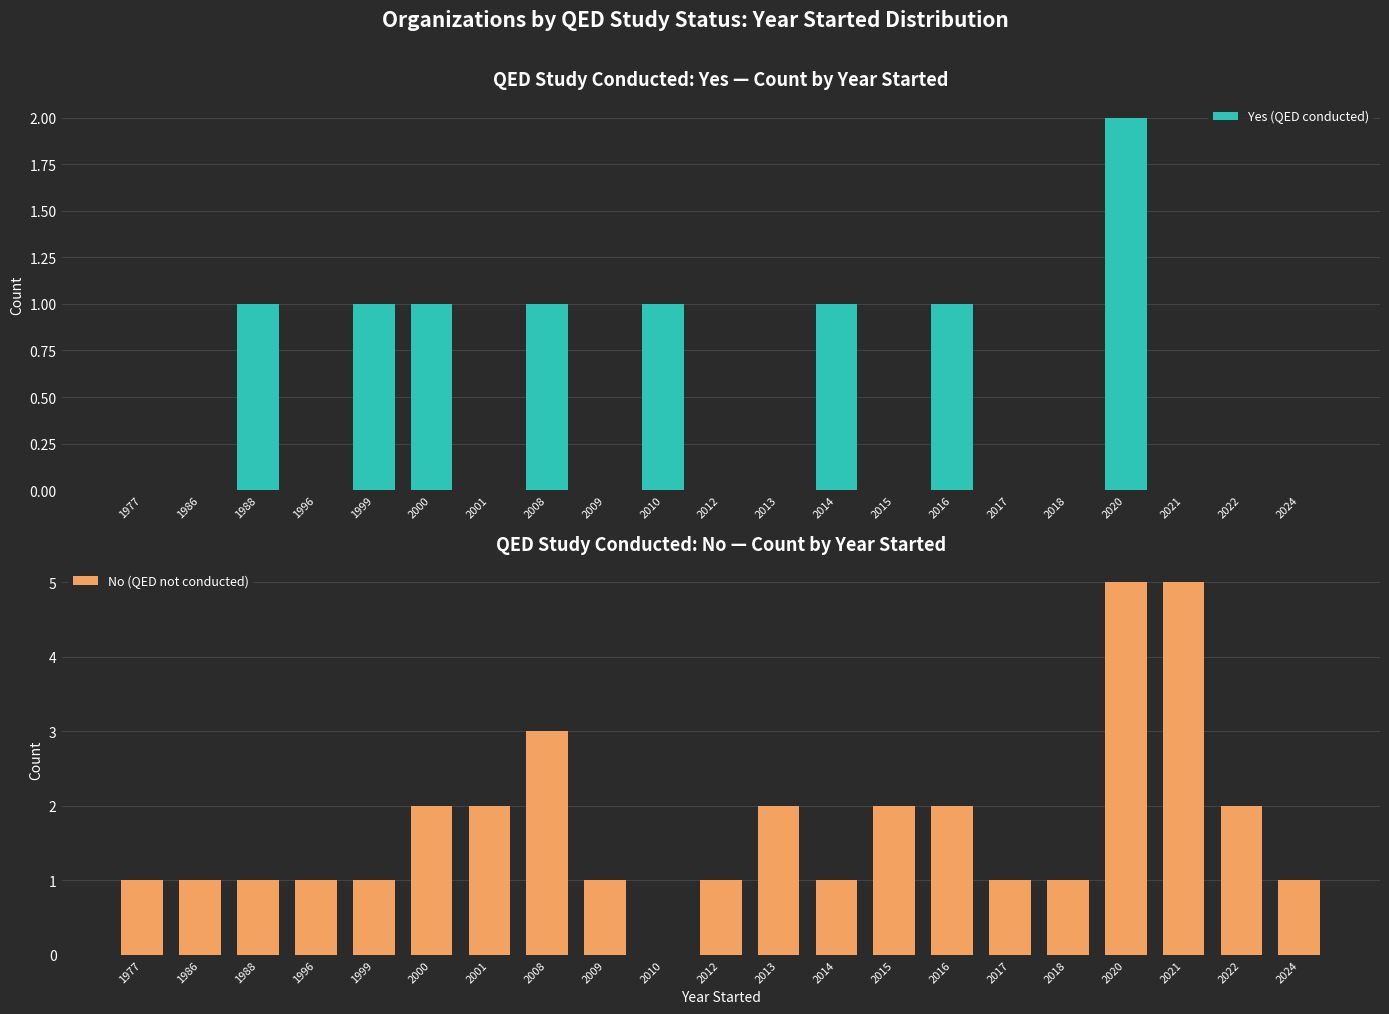

At how many categories does at least one series exceed 2?

3